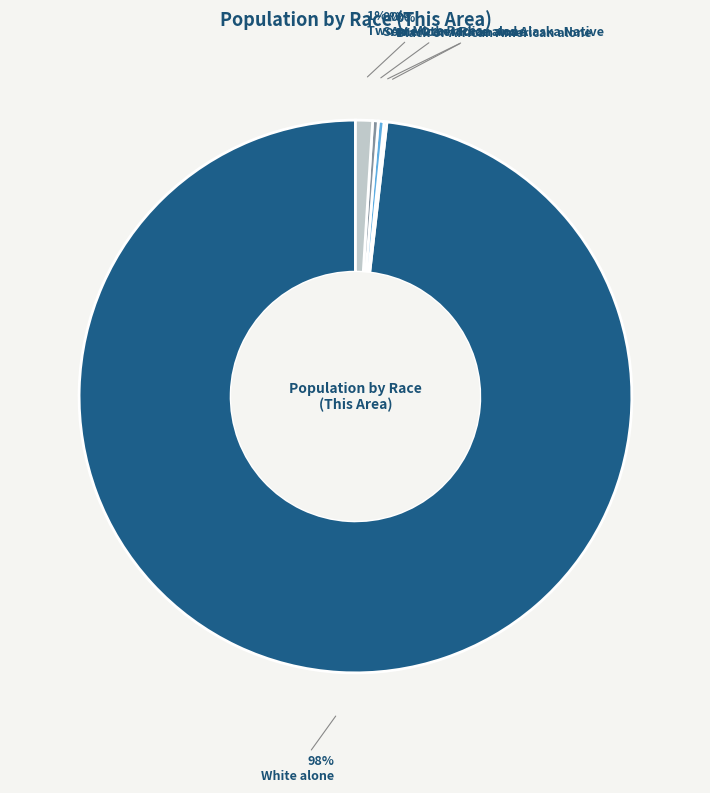

Is there a majority slice in this chart?

Yes